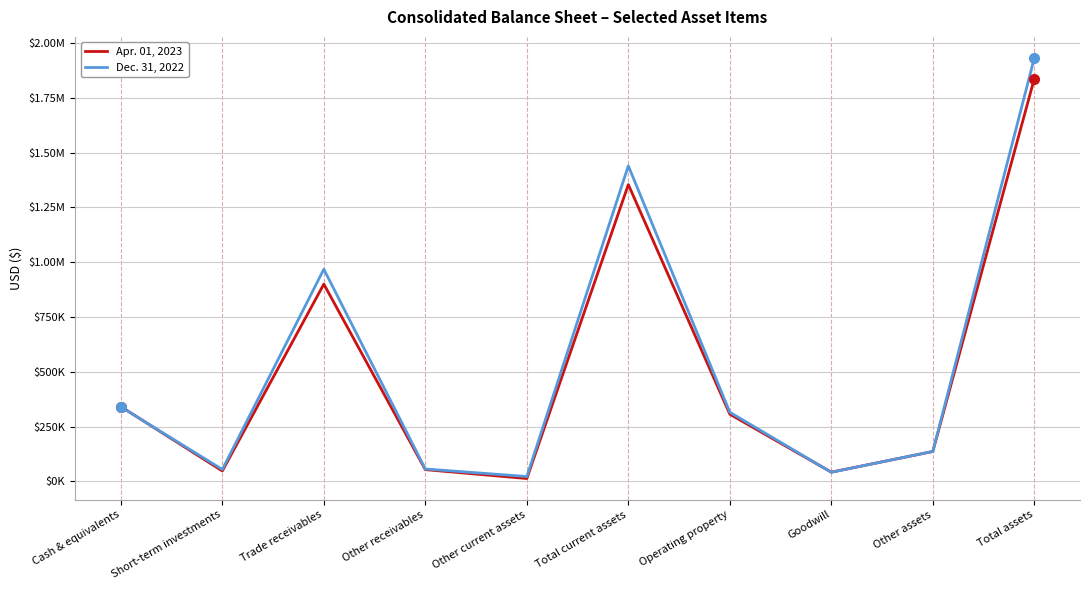

Which category has the highest value in the Dec. 31, 2022 series?

Total assets